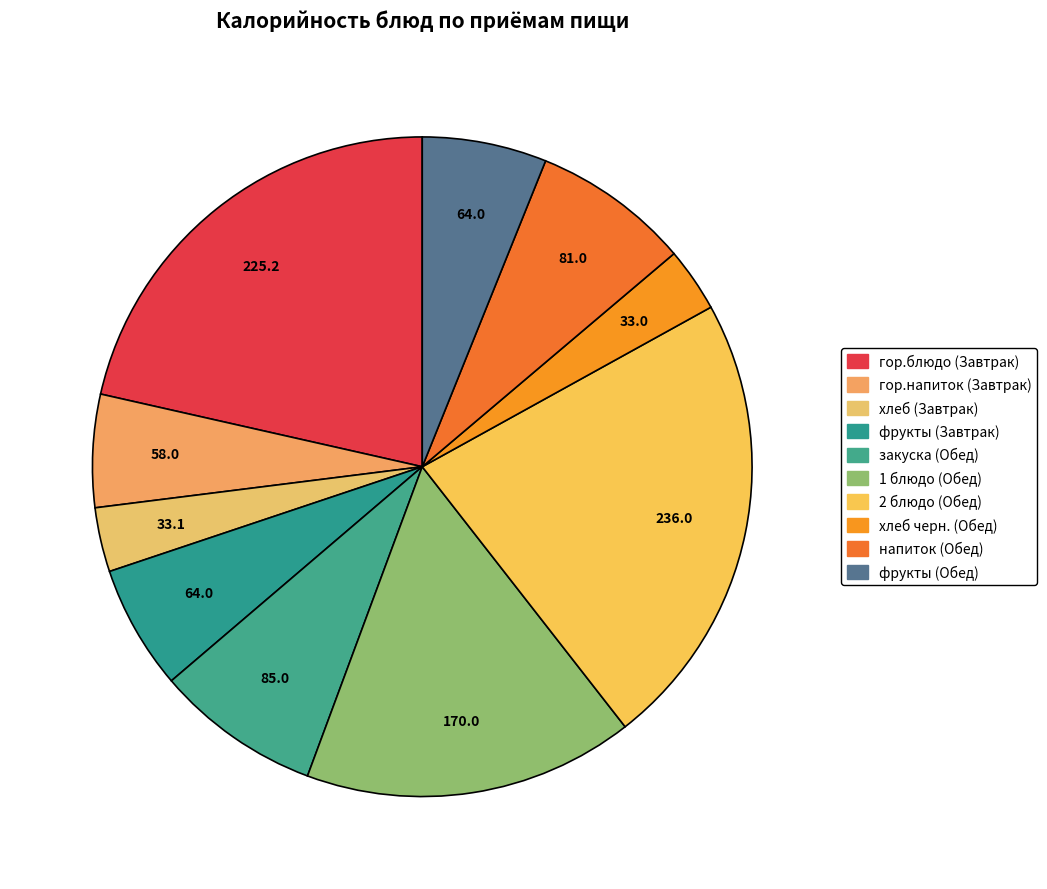

Do хлеб черн. (Обед) and гор.блюдо (Завтрак) together represent more than half of the pie?

No